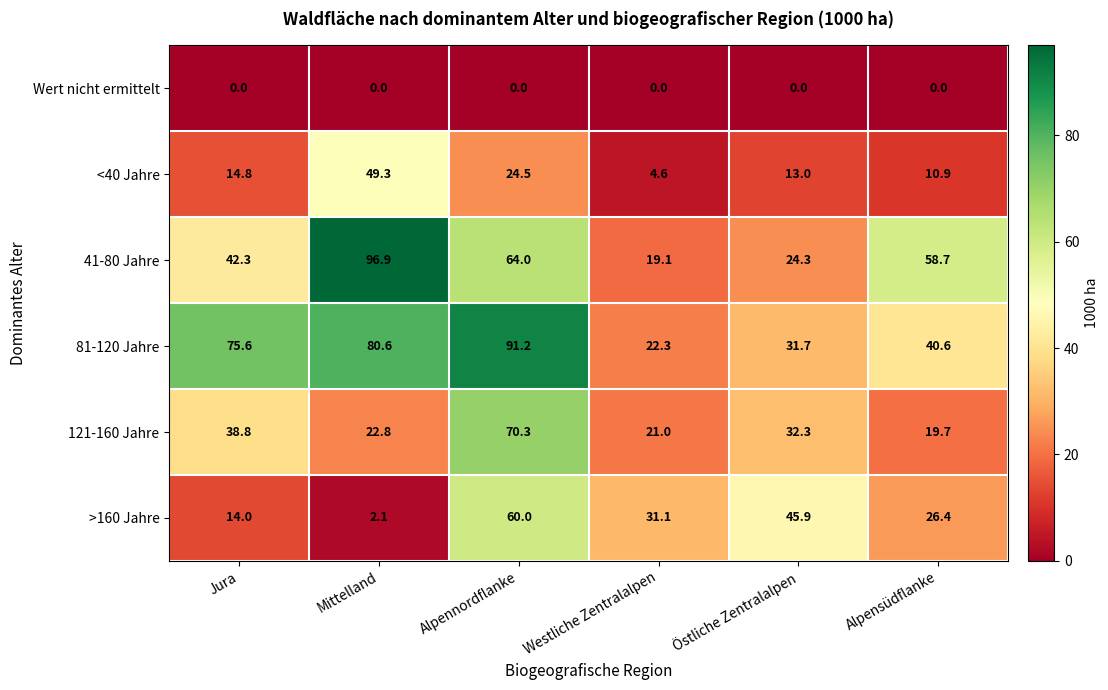

Rank the series by their maximum value, from lowest to highest.

Wert nicht ermittelt, <40 Jahre, >160 Jahre, 121-160 Jahre, 81-120 Jahre, 41-80 Jahre